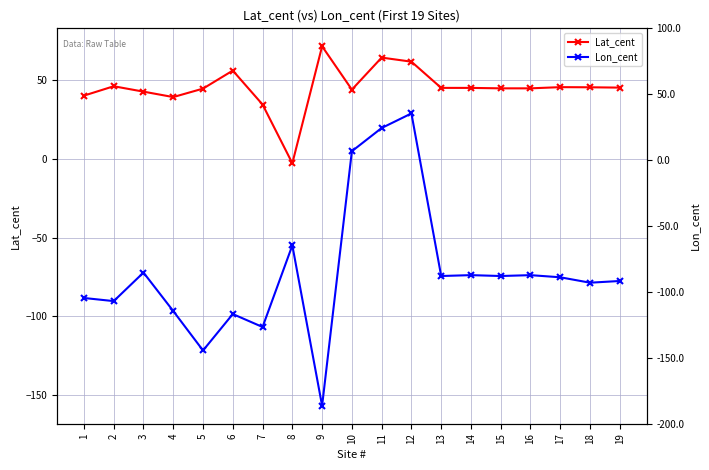

True or false: Lat_cent and Lon_cent intersect in this chart.

False